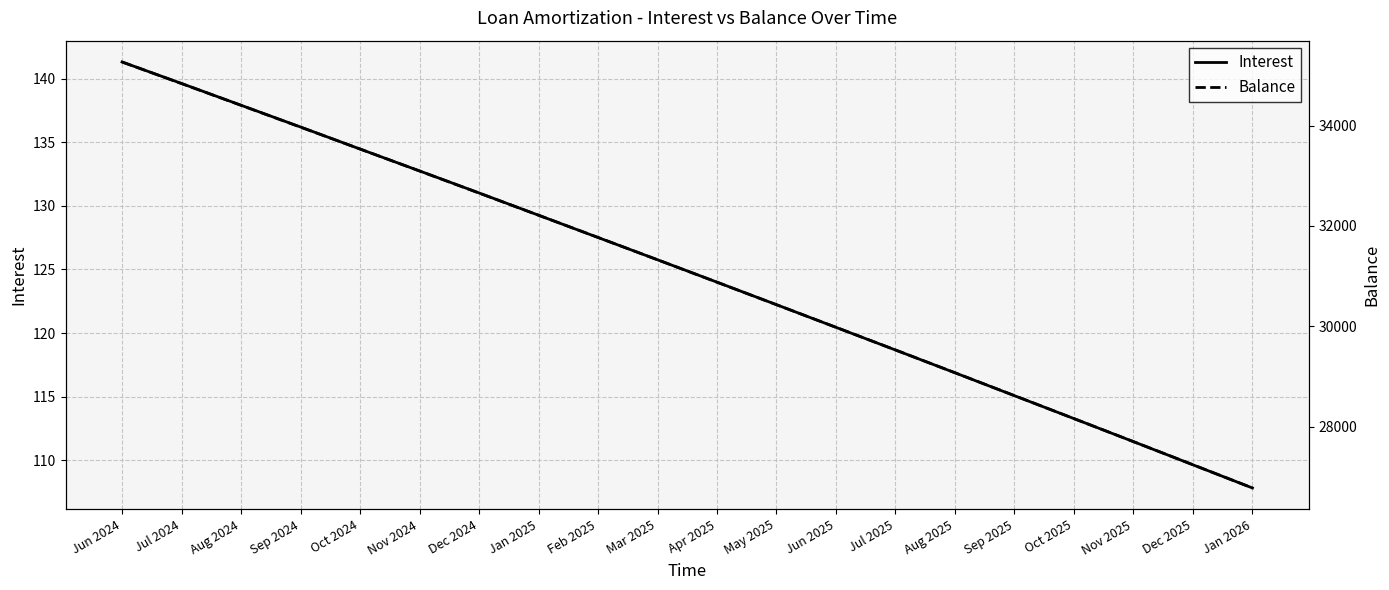

True or false: Balance and Interest intersect in this chart.

False